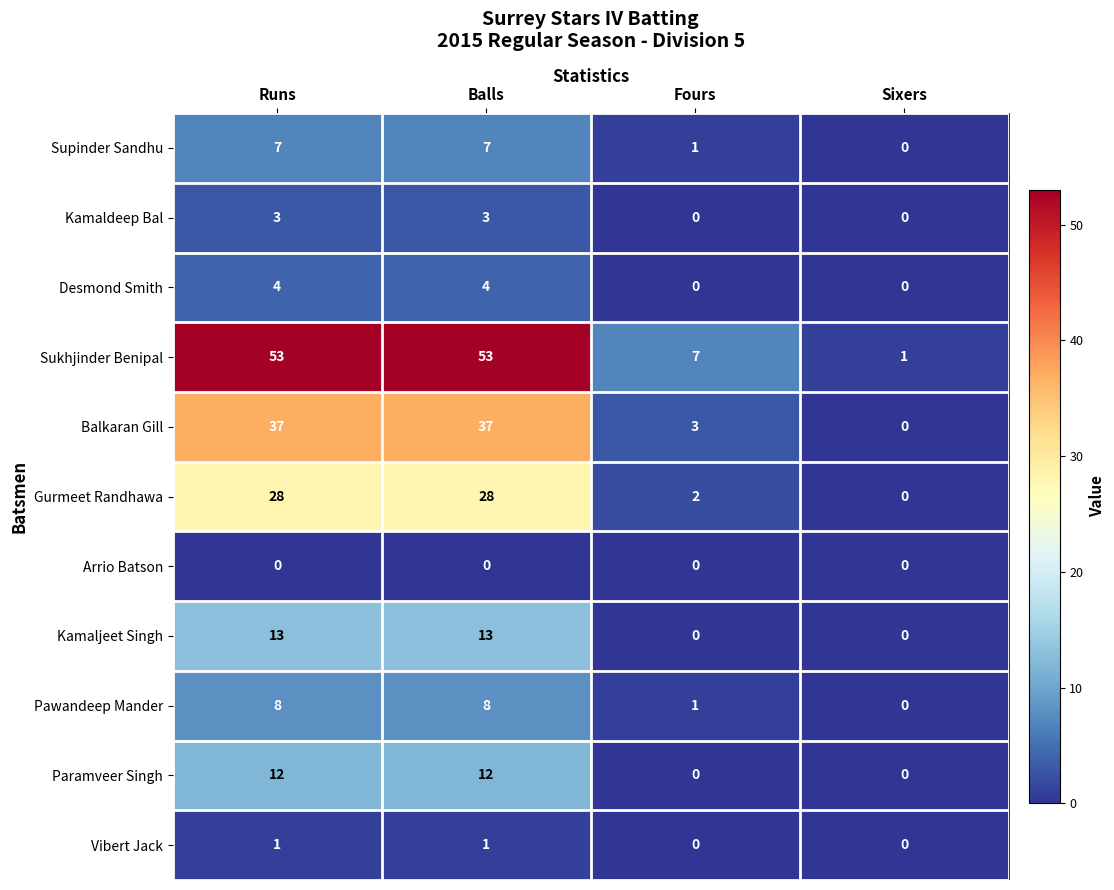

What is the total value across all series at Balls?

166